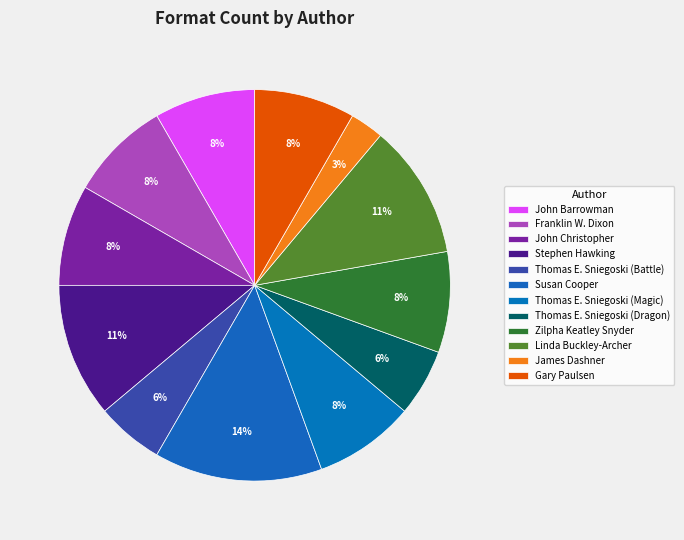

To the nearest percent, what percentage of the pie is Thomas E. Sniegoski (Dragon)?

6%